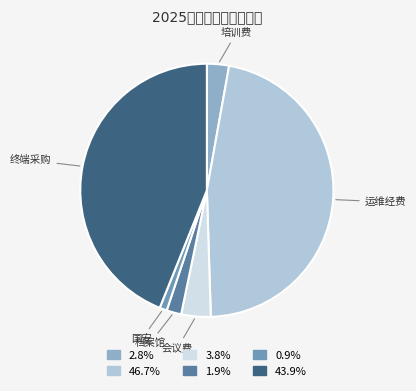

Is there any slice that represents more than half of the pie?

No